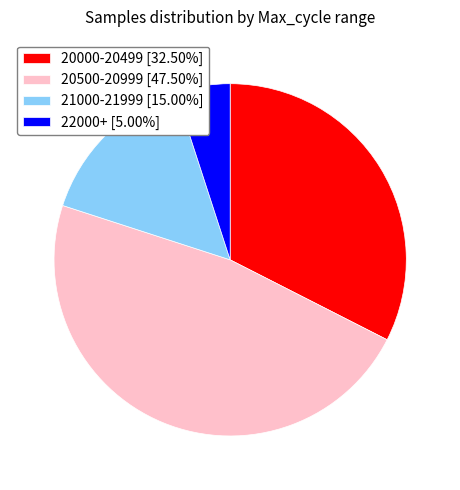

What is the ratio of the value at 20500-20999 [47.50%] to the value at 21000-21999 [15.00%]?

3.2